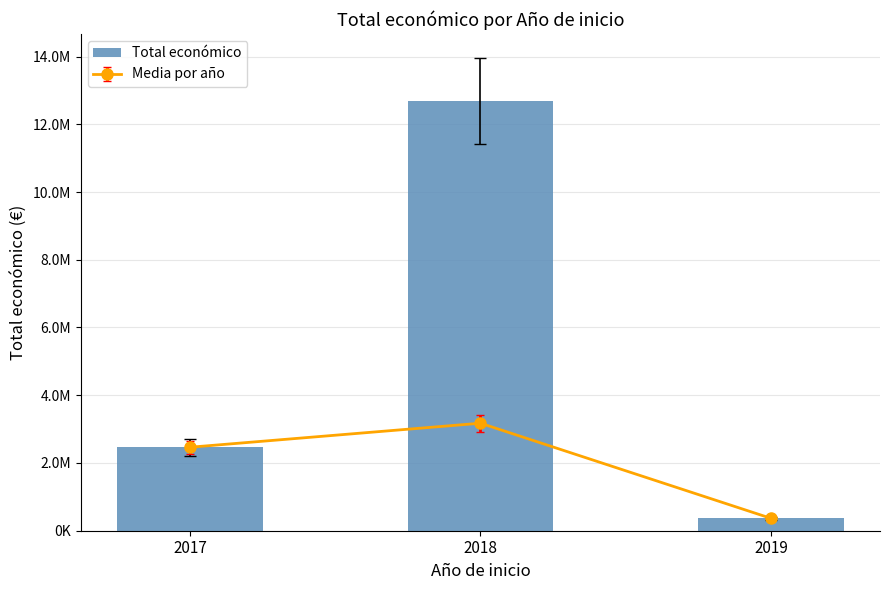

What is the average value?

5175712